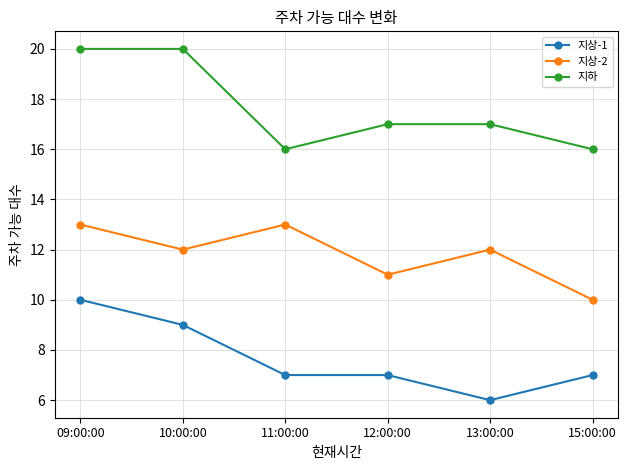

Rank the series by their maximum value, from highest to lowest.

지하, 지상-2, 지상-1